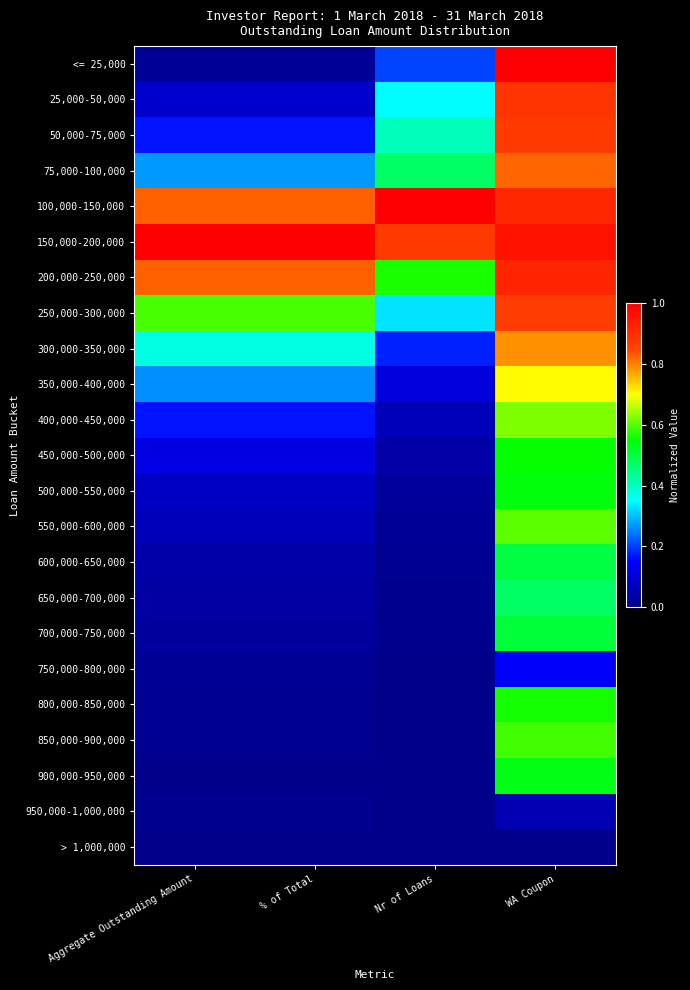

Reading left to right, extract all data points from this chart.

<= 25,000: Aggregate Outstanding Amount=0.0	% of Total=0.0	Nr of Loans=0.2	WA Coupon=1.0
25,000-50,000: Aggregate Outstanding Amount=0.1	% of Total=0.1	Nr of Loans=0.4	WA Coupon=0.9
50,000-75,000: Aggregate Outstanding Amount=0.2	% of Total=0.2	Nr of Loans=0.4	WA Coupon=0.9
75,000-100,000: Aggregate Outstanding Amount=0.3	% of Total=0.3	Nr of Loans=0.5	WA Coupon=0.8
100,000-150,000: Aggregate Outstanding Amount=0.8	% of Total=0.8	Nr of Loans=1.0	WA Coupon=0.9
150,000-200,000: Aggregate Outstanding Amount=1.0	% of Total=1.0	Nr of Loans=0.9	WA Coupon=1.0
200,000-250,000: Aggregate Outstanding Amount=0.8	% of Total=0.8	Nr of Loans=0.6	WA Coupon=0.9
250,000-300,000: Aggregate Outstanding Amount=0.6	% of Total=0.6	Nr of Loans=0.3	WA Coupon=0.9
300,000-350,000: Aggregate Outstanding Amount=0.4	% of Total=0.4	Nr of Loans=0.2	WA Coupon=0.8
350,000-400,000: Aggregate Outstanding Amount=0.3	% of Total=0.3	Nr of Loans=0.1	WA Coupon=0.7
400,000-450,000: Aggregate Outstanding Amount=0.2	% of Total=0.2	Nr of Loans=0.1	WA Coupon=0.6
450,000-500,000: Aggregate Outstanding Amount=0.1	% of Total=0.1	Nr of Loans=0.0	WA Coupon=0.6
500,000-550,000: Aggregate Outstanding Amount=0.1	% of Total=0.1	Nr of Loans=0.0	WA Coupon=0.5
550,000-600,000: Aggregate Outstanding Amount=0.1	% of Total=0.1	Nr of Loans=0.0	WA Coupon=0.6
600,000-650,000: Aggregate Outstanding Amount=0.0	% of Total=0.0	Nr of Loans=0.0	WA Coupon=0.5
650,000-700,000: Aggregate Outstanding Amount=0.0	% of Total=0.0	Nr of Loans=0.0	WA Coupon=0.5
700,000-750,000: Aggregate Outstanding Amount=0.0	% of Total=0.0	Nr of Loans=0.0	WA Coupon=0.5
750,000-800,000: Aggregate Outstanding Amount=0.0	% of Total=0.0	Nr of Loans=0.0	WA Coupon=0.1
800,000-850,000: Aggregate Outstanding Amount=0.0	% of Total=0.0	Nr of Loans=0.0	WA Coupon=0.6
850,000-900,000: Aggregate Outstanding Amount=0.0	% of Total=0.0	Nr of Loans=0.0	WA Coupon=0.6
900,000-950,000: Aggregate Outstanding Amount=0.0	% of Total=0.0	Nr of Loans=0.0	WA Coupon=0.5
950,000-1,000,000: Aggregate Outstanding Amount=0.0	% of Total=0.0	Nr of Loans=0.0	WA Coupon=0.1
> 1,000,000: Aggregate Outstanding Amount=0.0	% of Total=0.0	Nr of Loans=0.0	WA Coupon=0.0